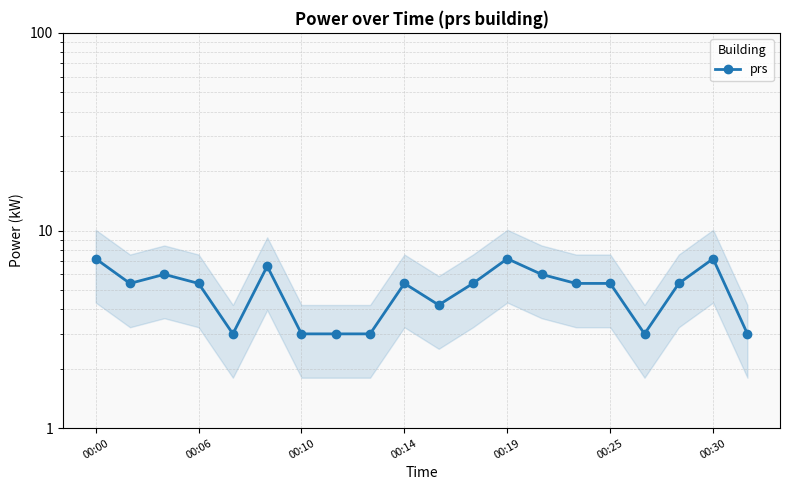

The value at 00:10 is 4.3. True or false?

False